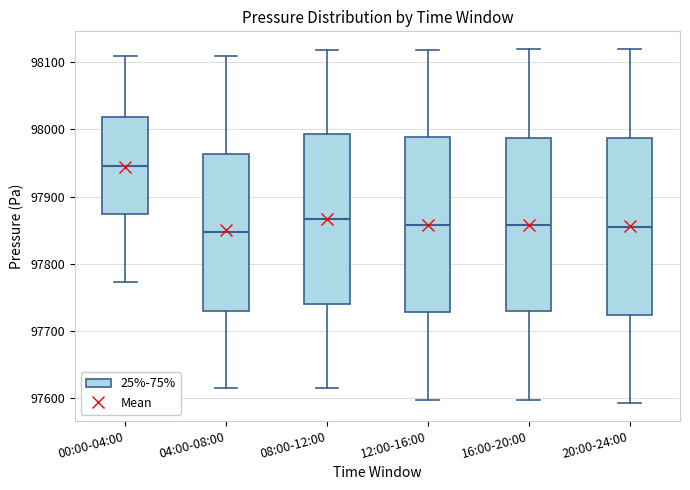

Where is the lower edge of the box for 12:00-16:00 on the y-axis? The values are not printed on the chart, so give them approximately, as read against the axis.

97730